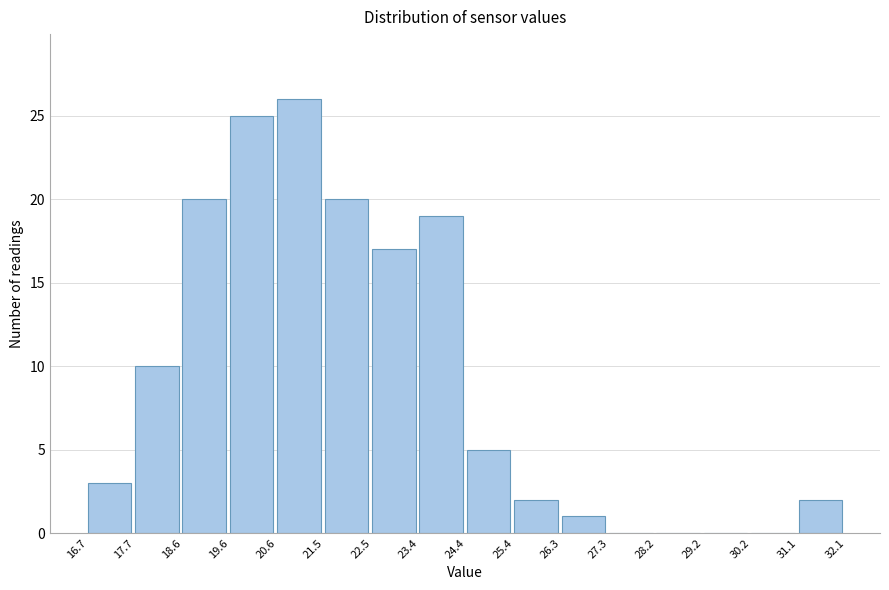

Reading left to right, transcribe this chart: for each bar, give the range it covers on the x-axis and its height. The values are not printed on the chart, so give them approximately, as read against the axis.

16.7 to 17.7: 3
17.7 to 18.6: 10
18.6 to 19.6: 20
19.6 to 20.6: 25
20.6 to 21.5: 26
21.5 to 22.5: 20
22.5 to 23.4: 17
23.4 to 24.4: 19
24.4 to 25.4: 5
25.4 to 26.3: 2
26.3 to 27.3: 1
27.3 to 28.2: 0
28.2 to 29.2: 0
29.2 to 30.2: 0
30.2 to 31.1: 0
31.1 to 32.1: 2